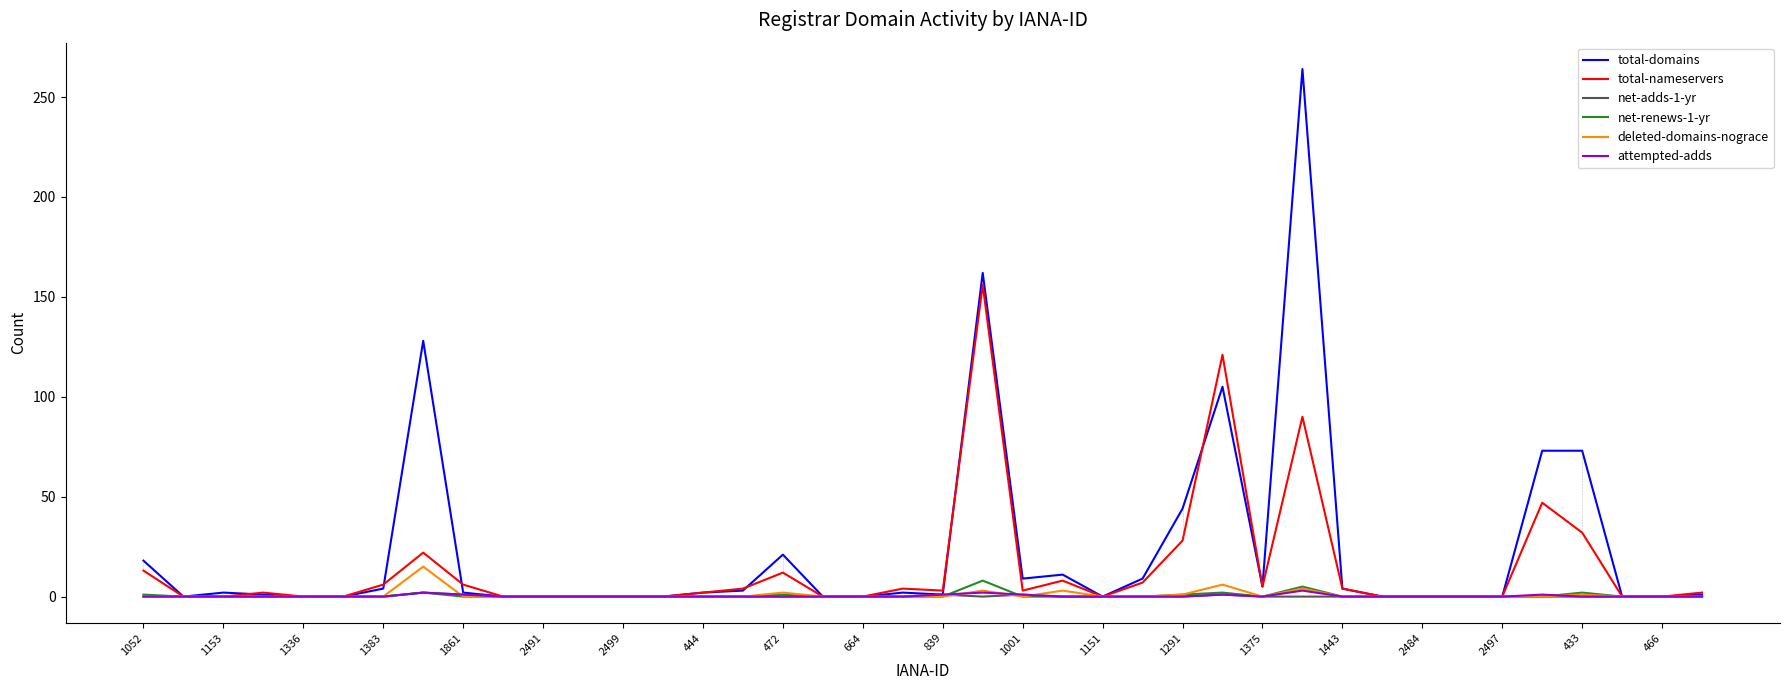

What is the difference between the second highest and minimum values in the net-adds-1-yr series?

1